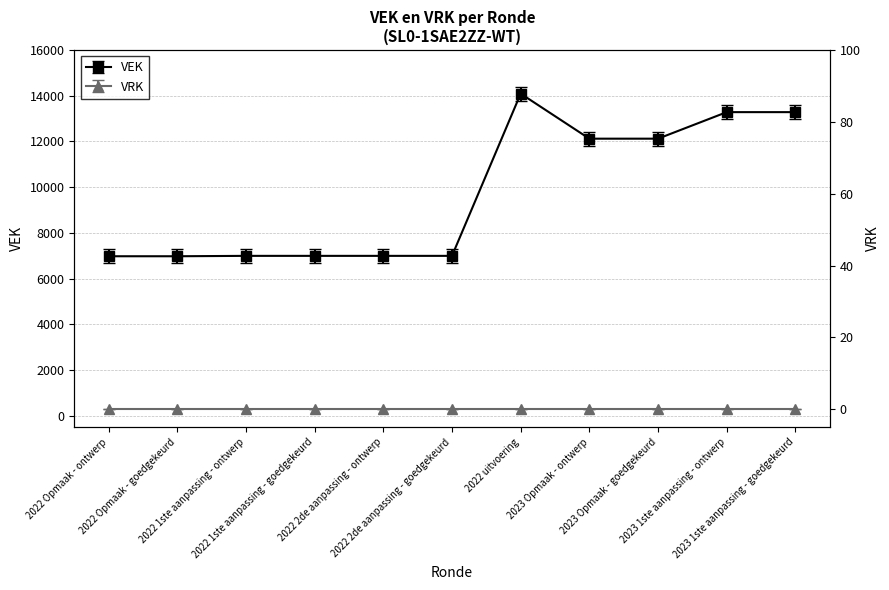

Reading left to right, transcribe all the data shown in this chart.

6977	6977	6994	6994	6994	6994	14091	12121	12121	13282	13282